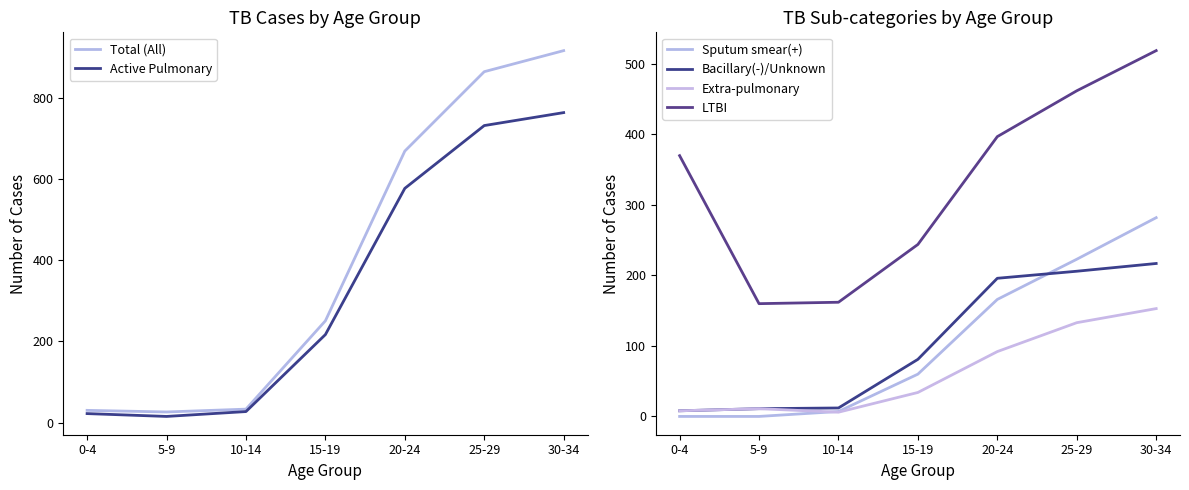

At which category is the sum across all series the highest?

30-34